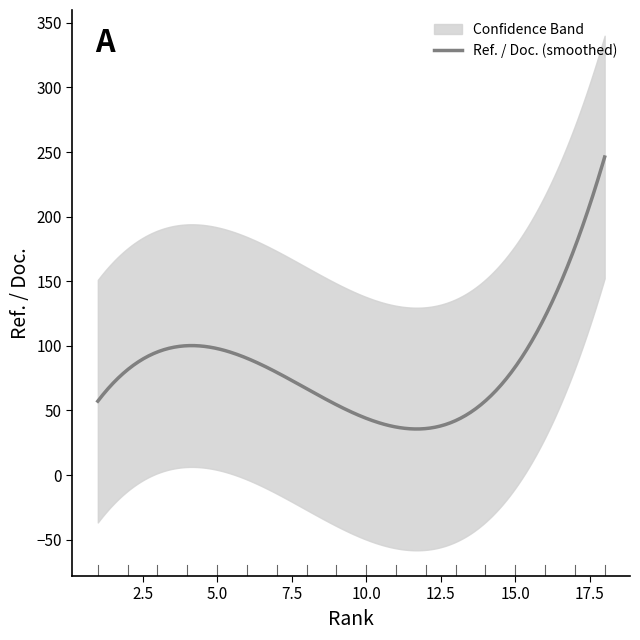

What is the maximum value for Ref. / Doc. (smoothed)?

246.2